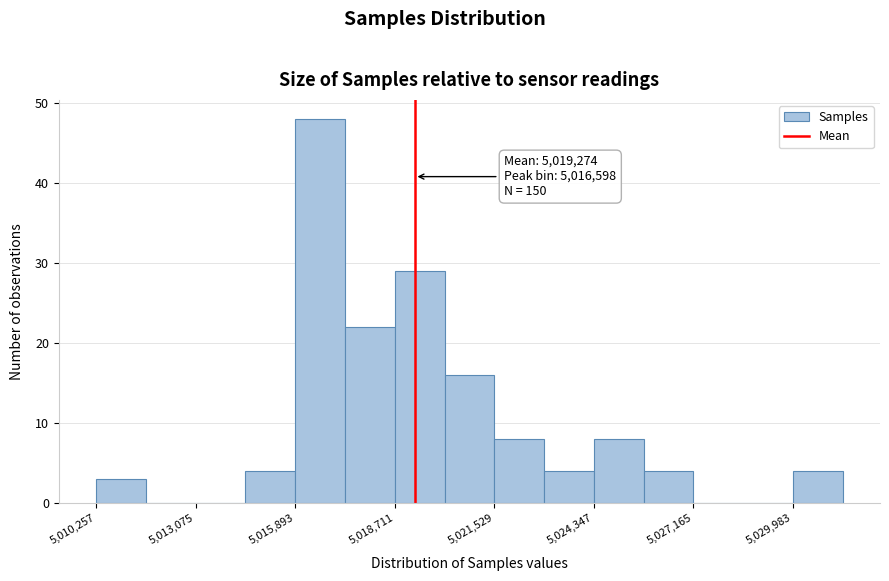

Read against the x-axis, roughly where is the centre of the tallest bar?

5016500